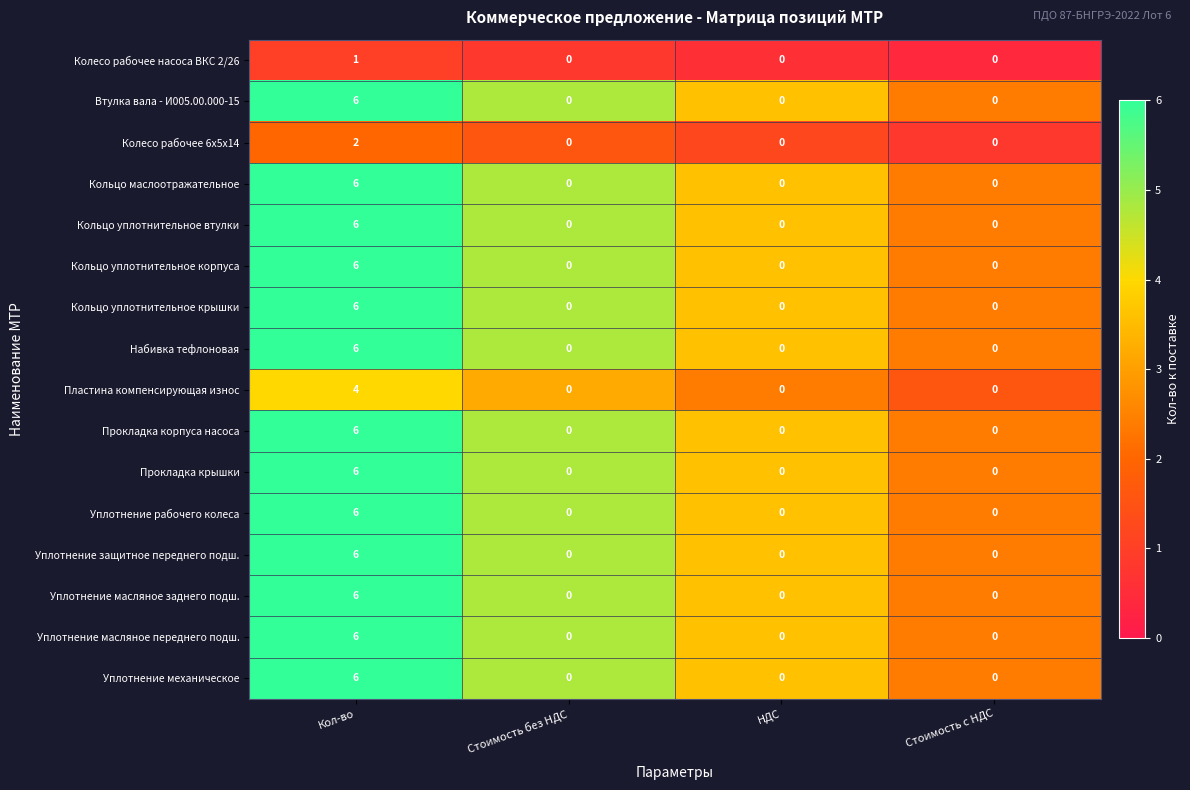

What is the minimum value shown in the chart?

0